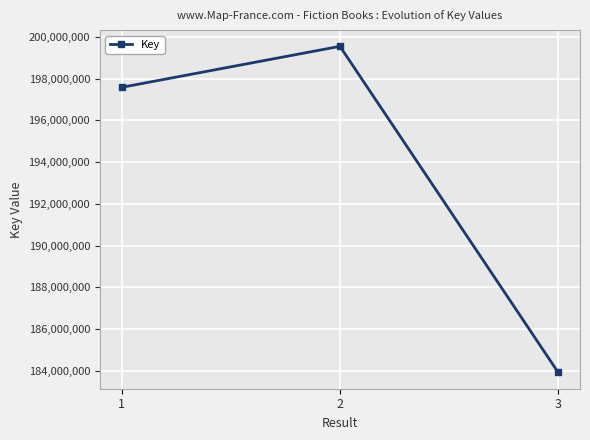

Rank the categories by value from highest to lowest.

2, 1, 3